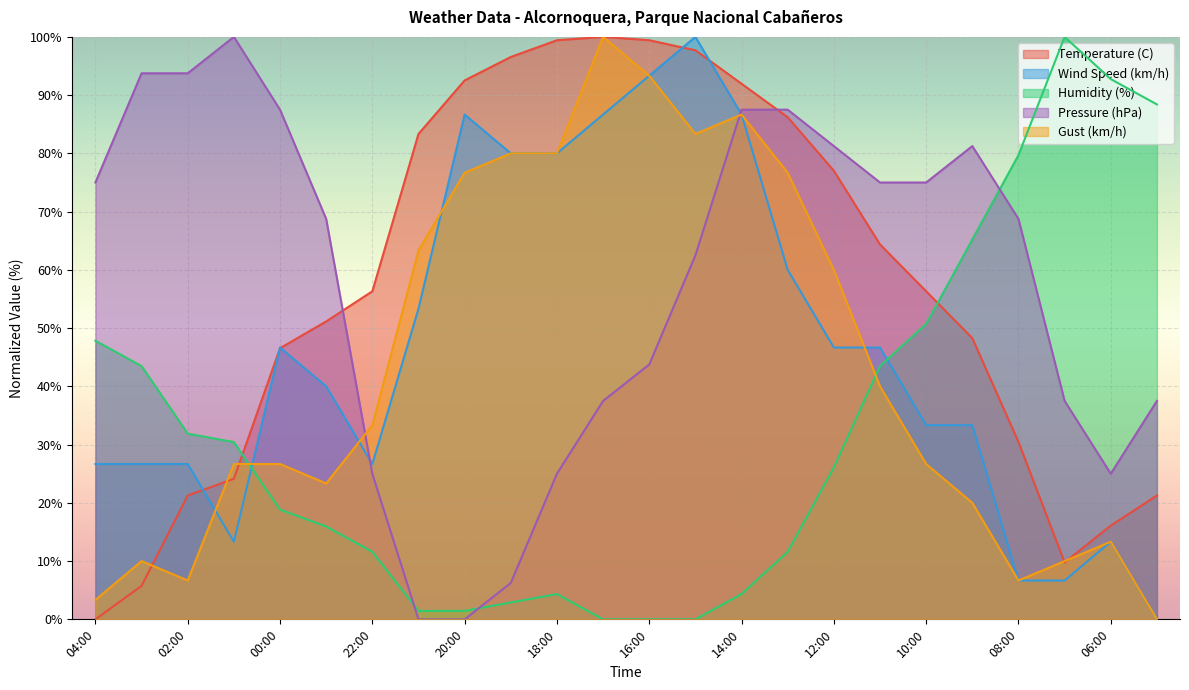

True or false: Gust (km/h) has more than 2 interior local peaks.

True